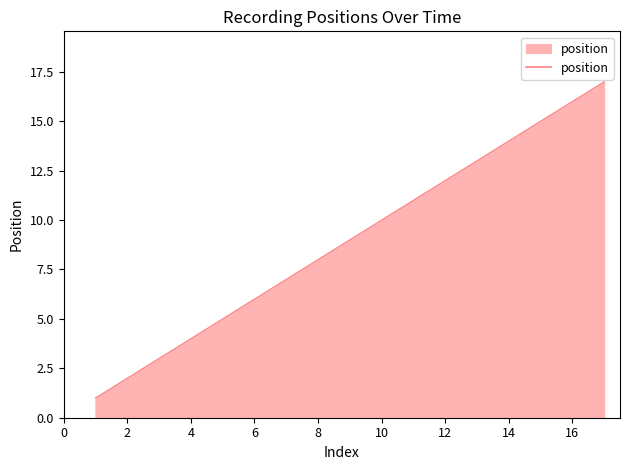

What is the maximum value shown in the chart?

17